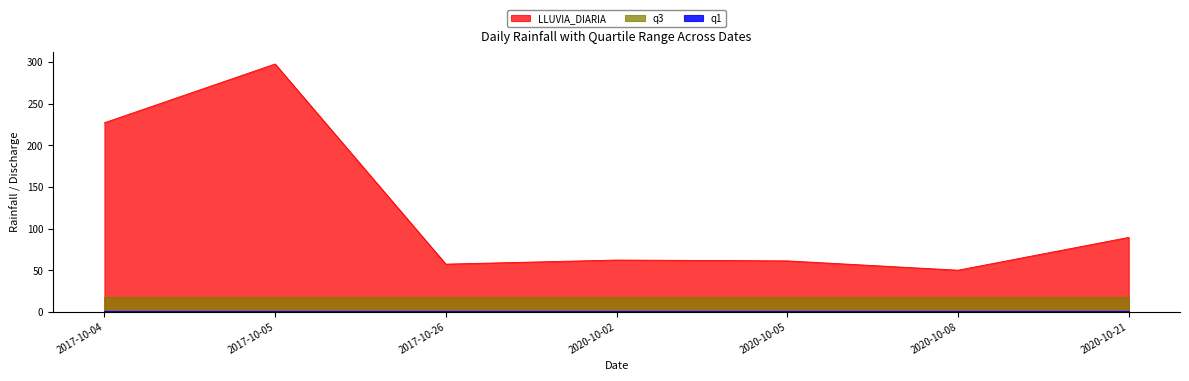

True or false: LLUVIA_DIARIA and q1 intersect in this chart.

False